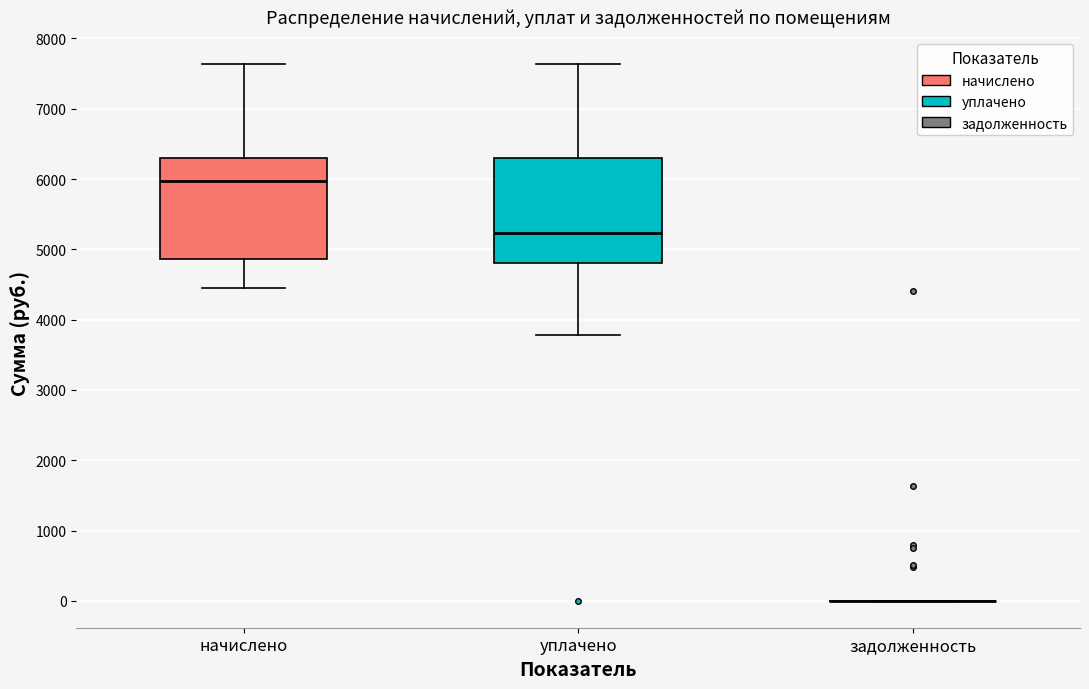

Reading left to right, transcribe this box plot: for each box, give where its median line is, the range the box spans, and where its two whiskers end, as read against the y-axis. The values are not printed on the chart, so give them approximately, as read against the axis.

начислено: median 6000, box 4900 to 6300, whiskers 4500 to 7600
уплачено: median 5200, box 4800 to 6300, whiskers 3800 to 7600
задолженность: box collapsed to a line at 0, whiskers 0 to 0